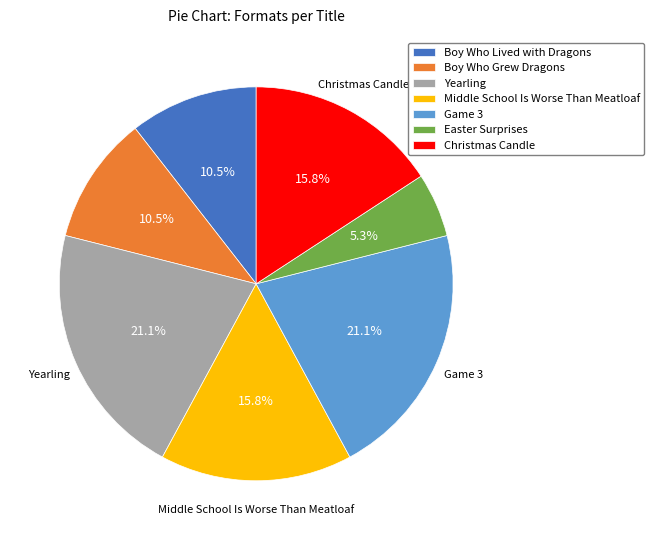

The Yearling slice represents 21% of the pie. True or false?

True